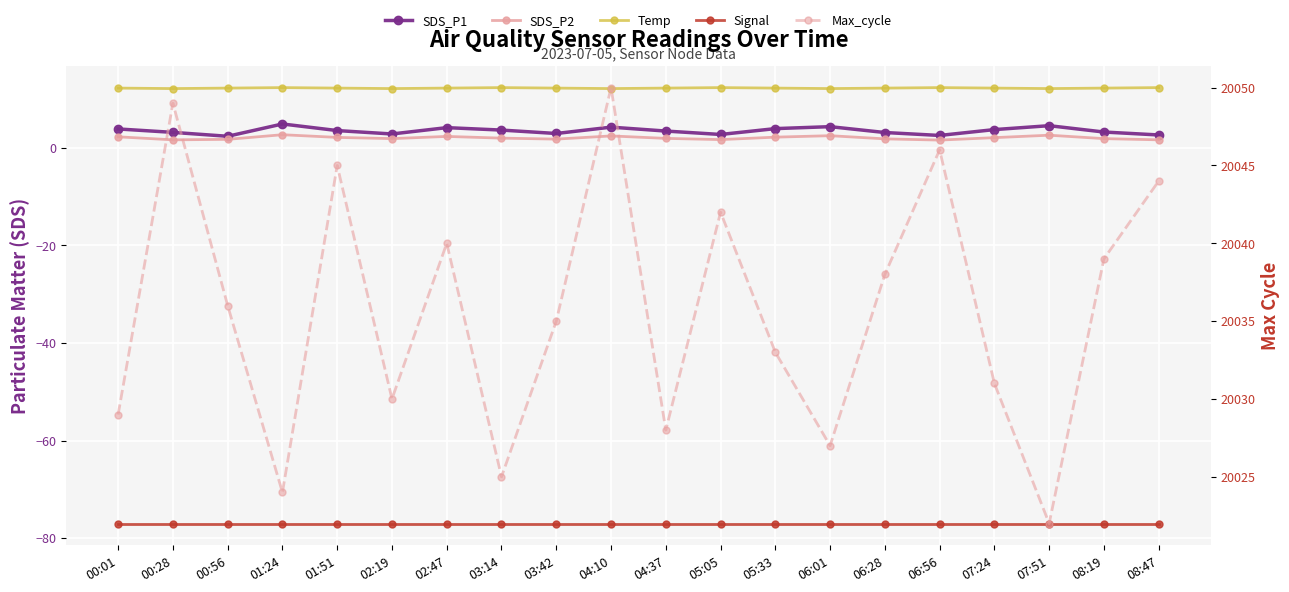

How many interior local peaks does the SDS_P2 series have?

5